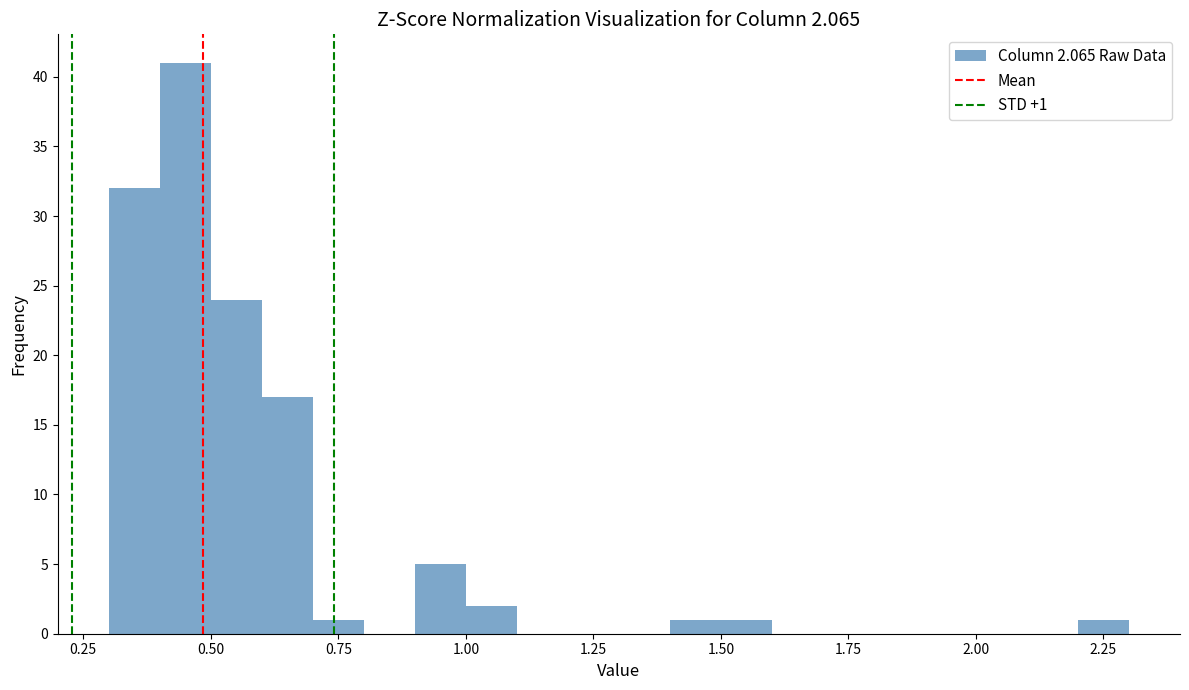

Around what value on the x-axis is the tallest bar? Give the approximate position of its centre, as read against the axis.

0.45